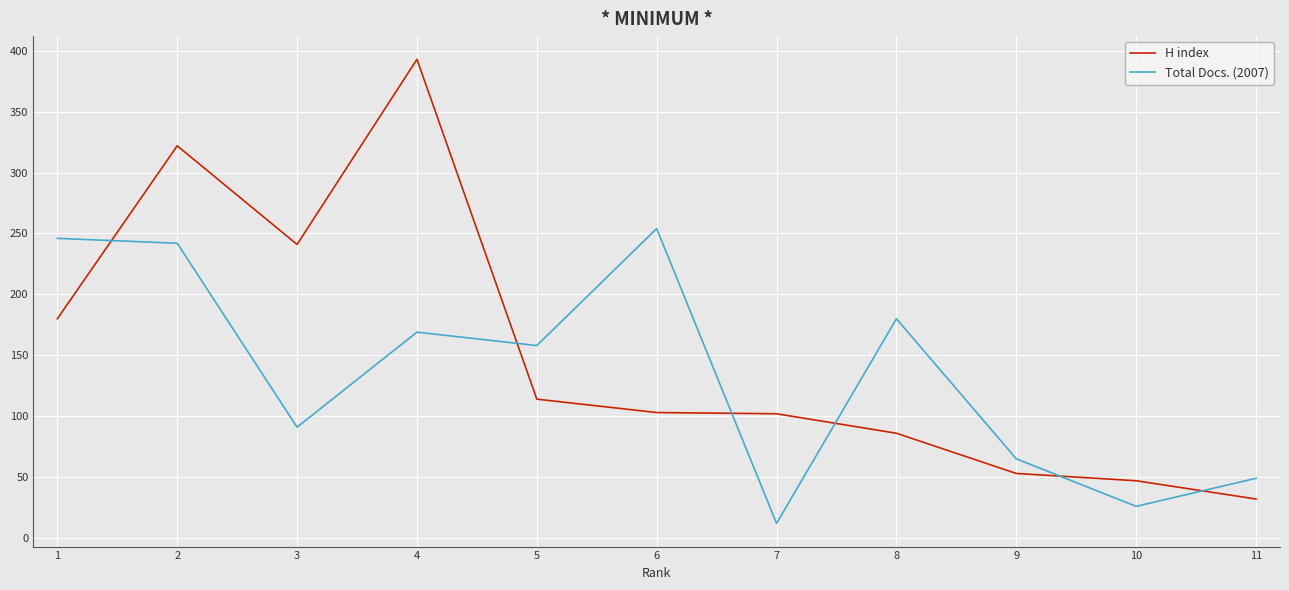

Rank the series by their maximum value, from lowest to highest.

Total Docs. (2007), H index